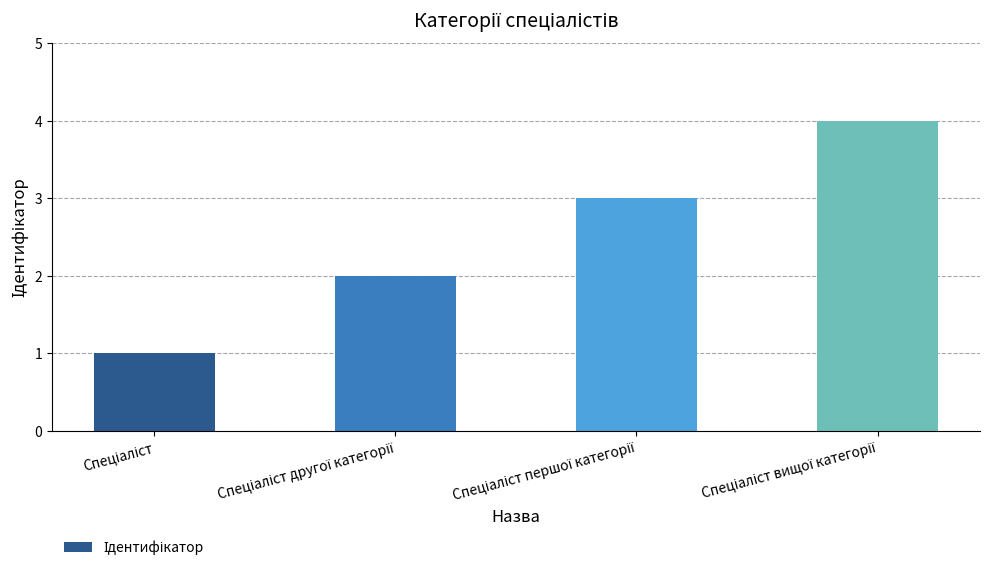

What is the maximum value shown in the chart?

4